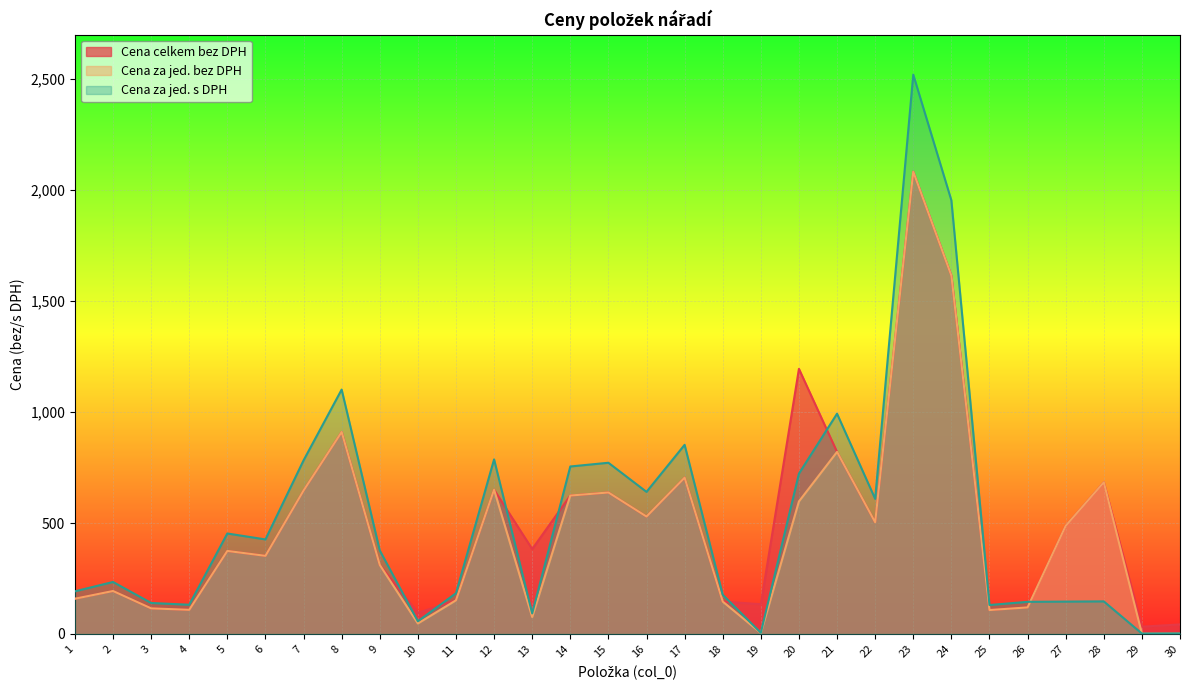

The Cena za jed. bez DPH series shows 4.5 at 19. True or false?

True